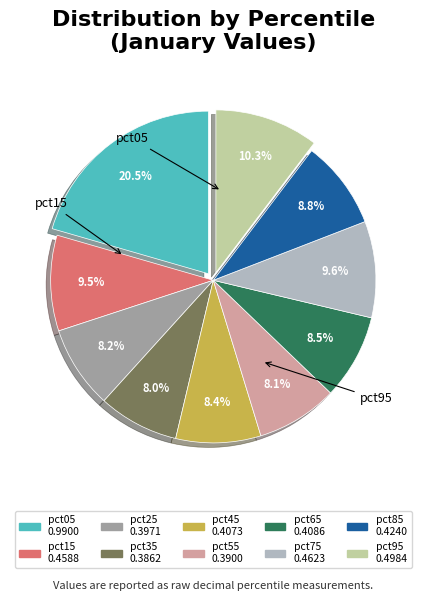

To the nearest percent, what is the difference between the pct75 and pct05 slice percentages?

11%